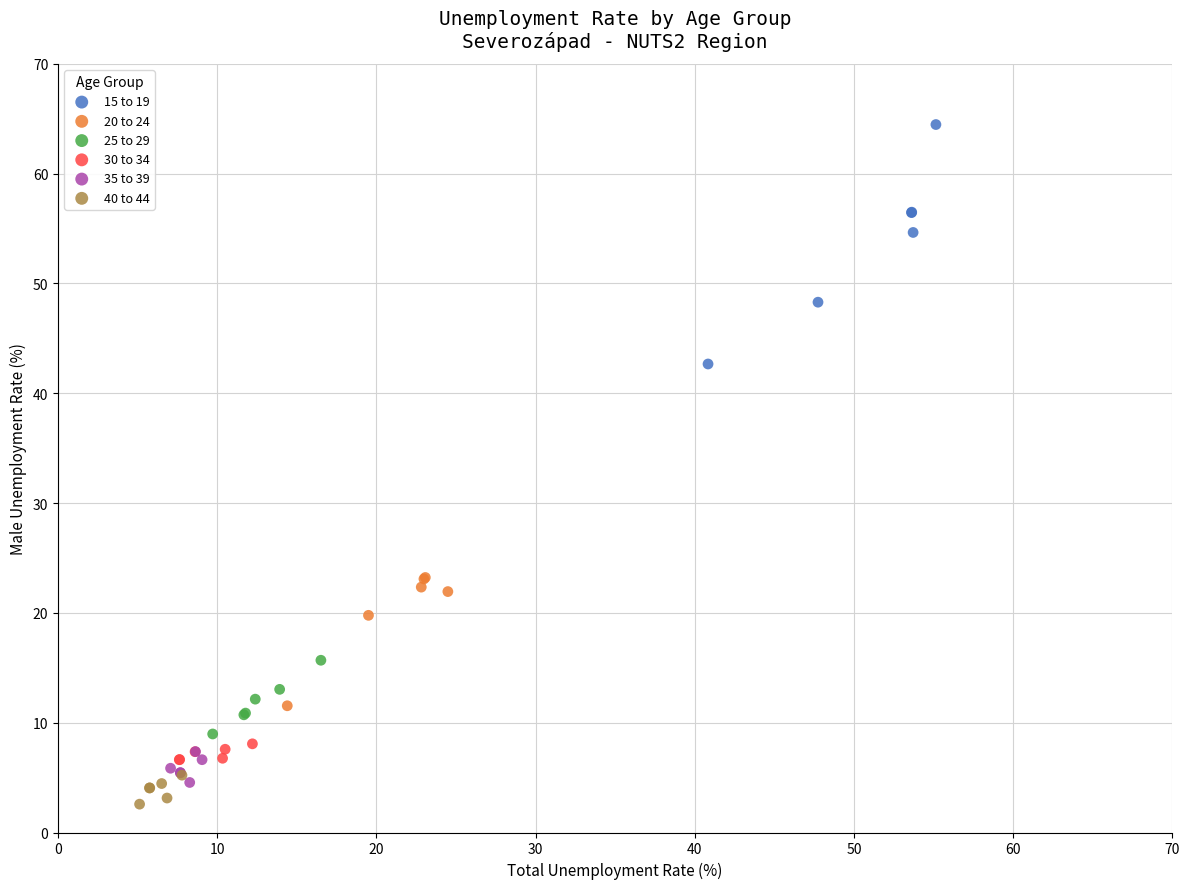

Which series reaches the maximum Y coordinate?

15 to 19